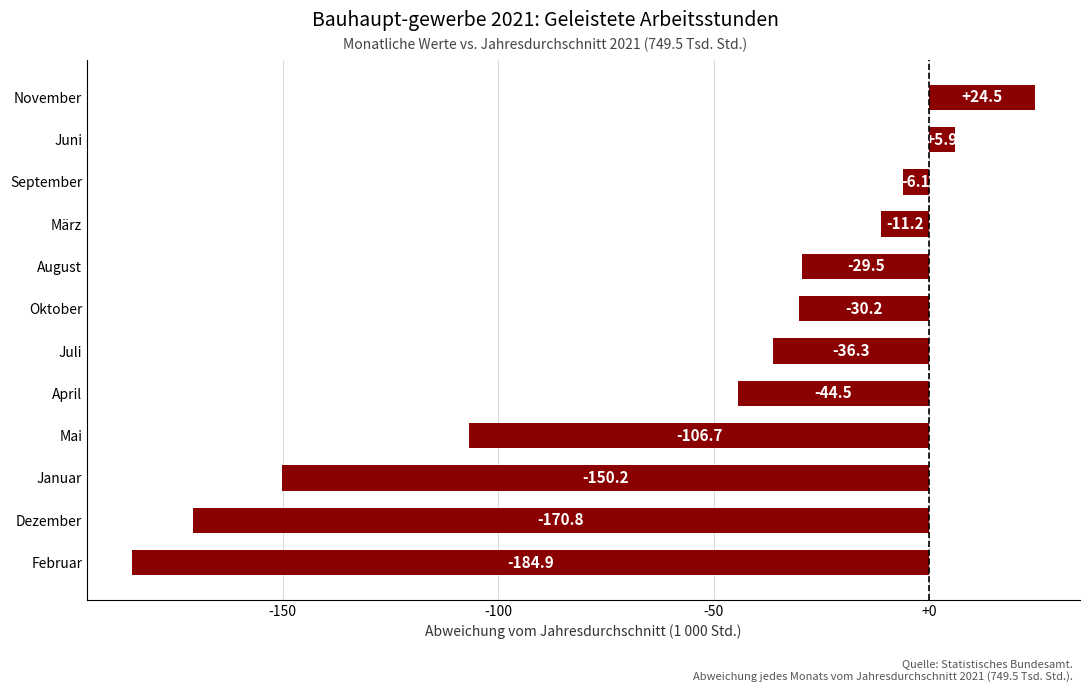

How many positive values are there?

2